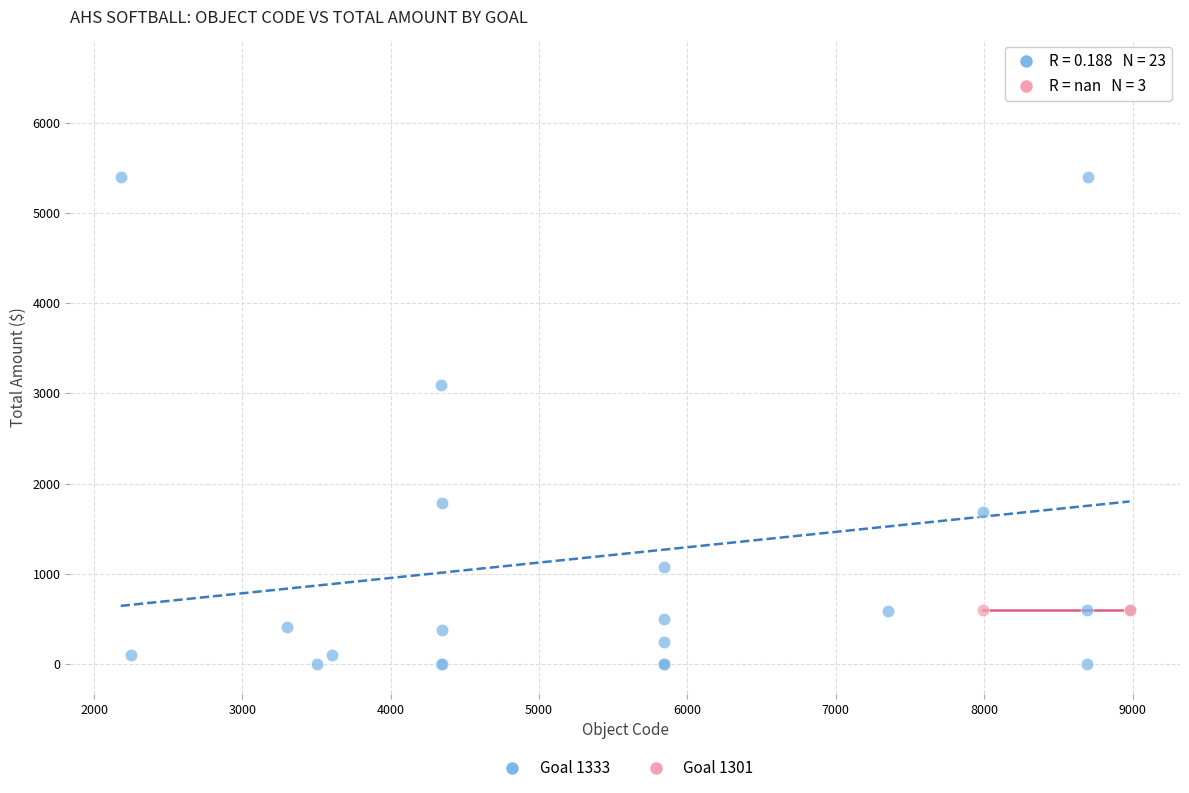

Which series contains the lowest Y value?

Goal 1333